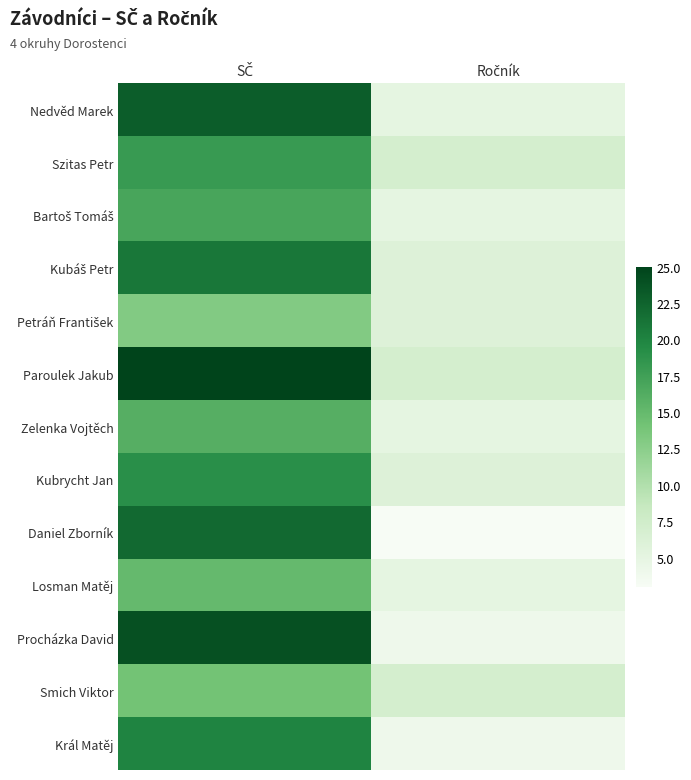

Rank the series by their maximum value, from lowest to highest.

Petráň František, Smich Viktor, Losman Matěj, Zelenka Vojtěch, Bartoš Tomáš, Szitas Petr, Kubrycht Jan, Král Matěj, Kubáš Petr, Daniel Zborník, Nedvěd Marek, Procházka David, Paroulek Jakub